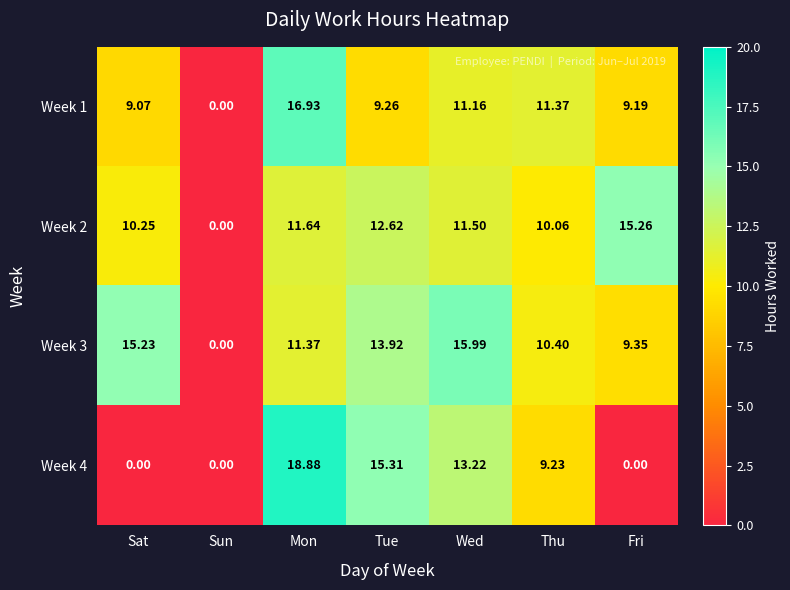

Which label corresponds to the largest value in the chart?

Mon